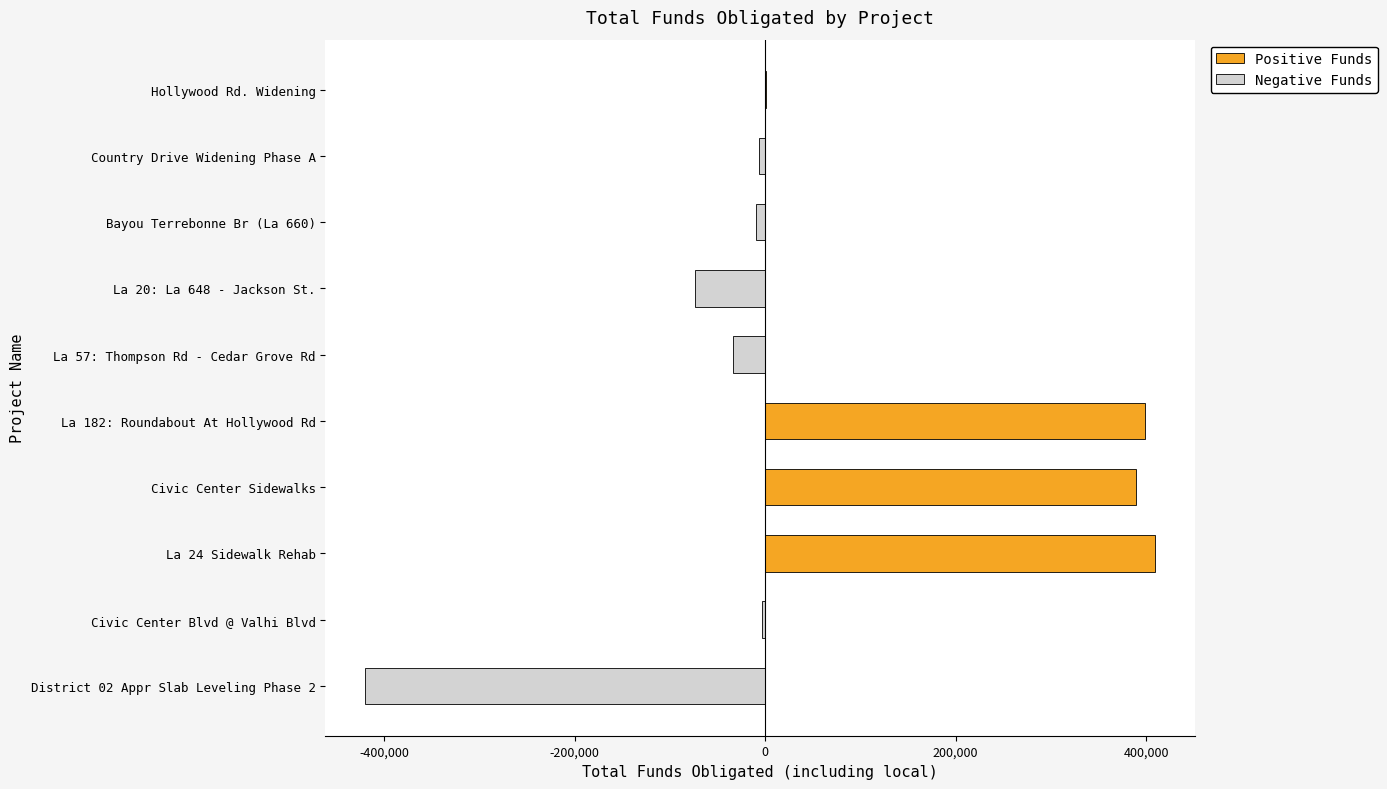

What is the difference between the maximum and minimum values in the Negative Funds series?

420615.5